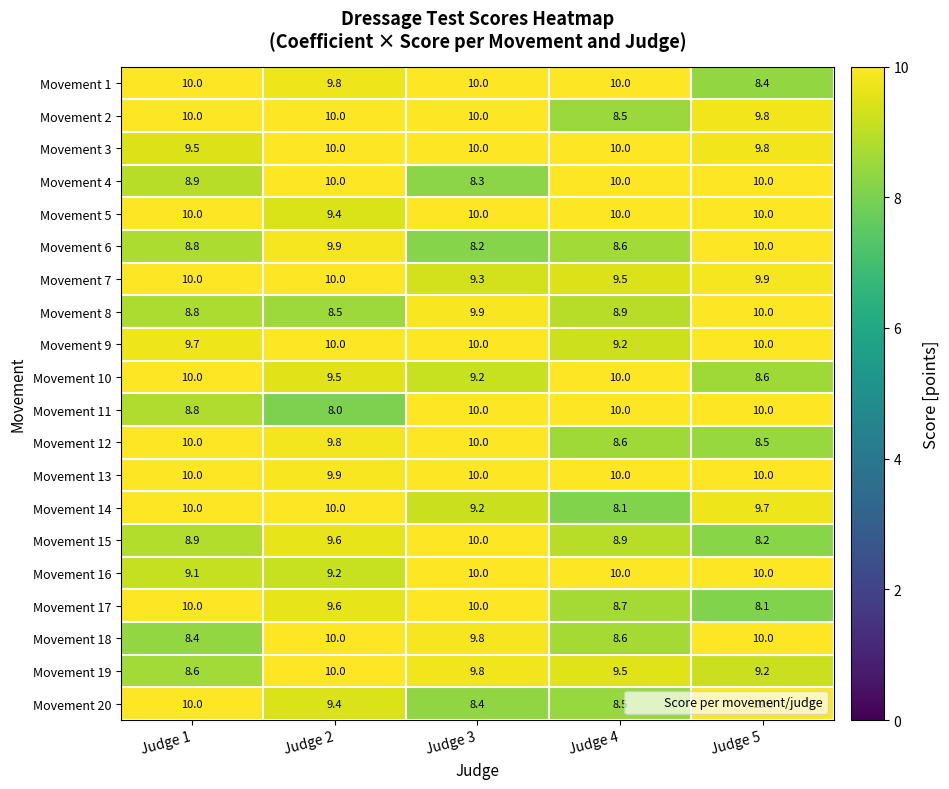

At which category is the sum across all series the highest?

Judge 2